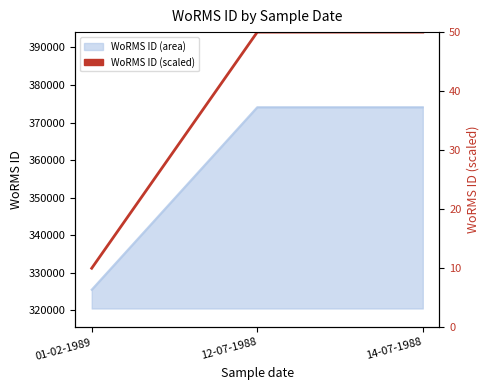

List the labels in order of value, smallest first.

01-02-1989, 12-07-1988, 14-07-1988